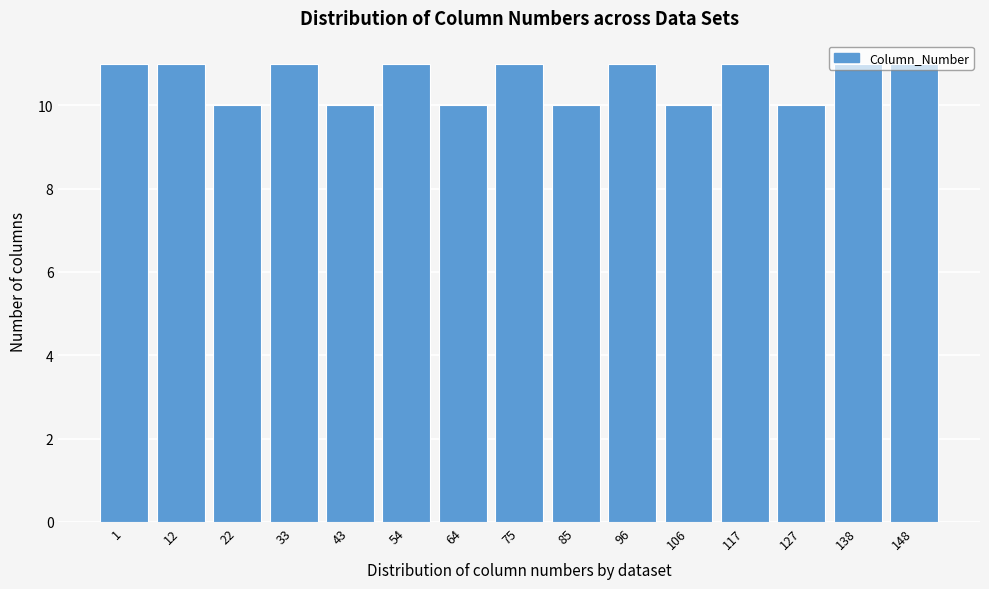

What is the value of the 8th bar from the left?

11